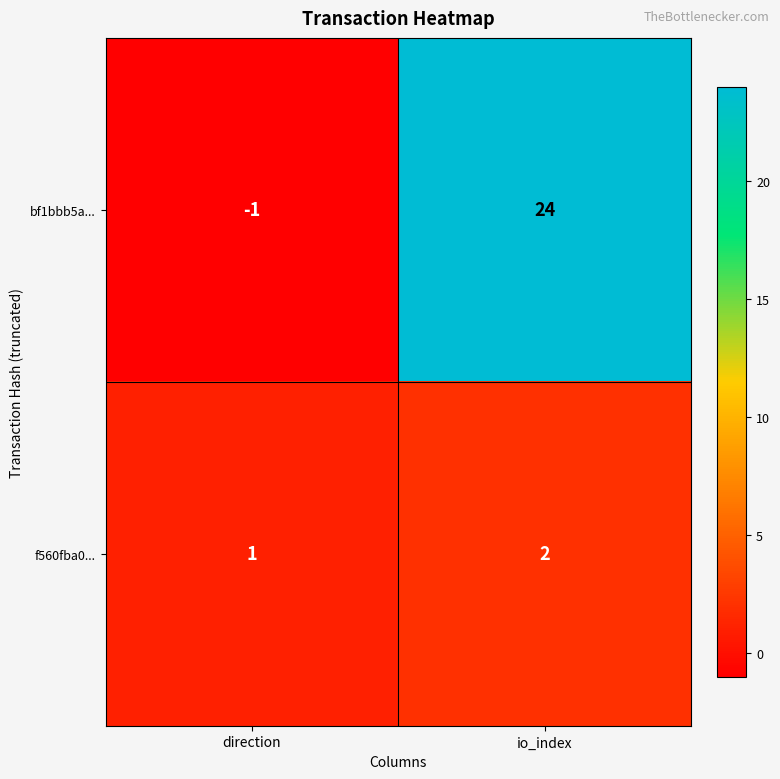

What is the total value across all series at io_index?

26